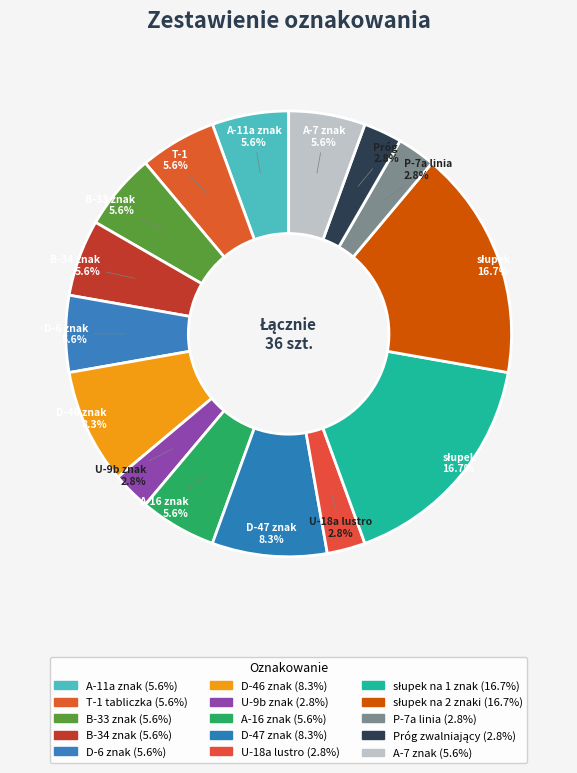

Does D-47 znak represent more than half of the total?

No